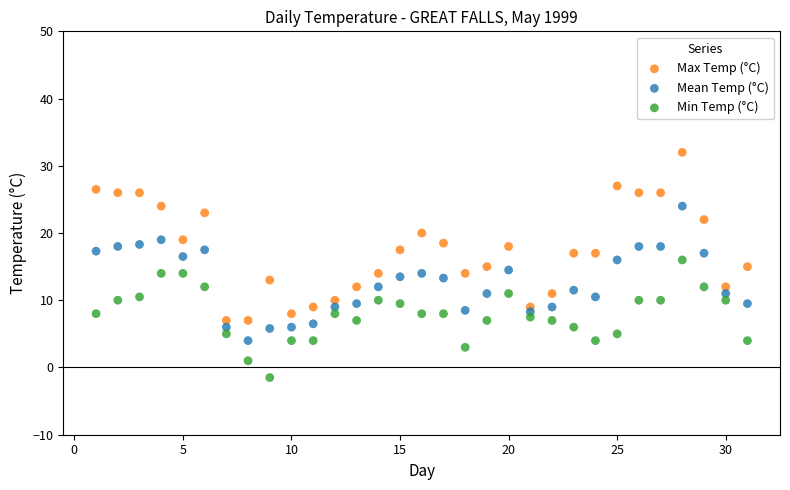

Across all data points, what is the range of Y values (max minus min)?

33.5